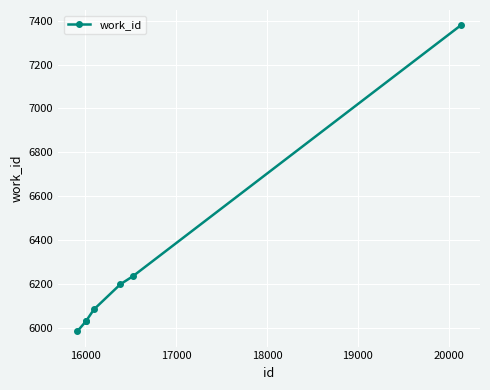

What is the minimum value shown in the chart?

5983